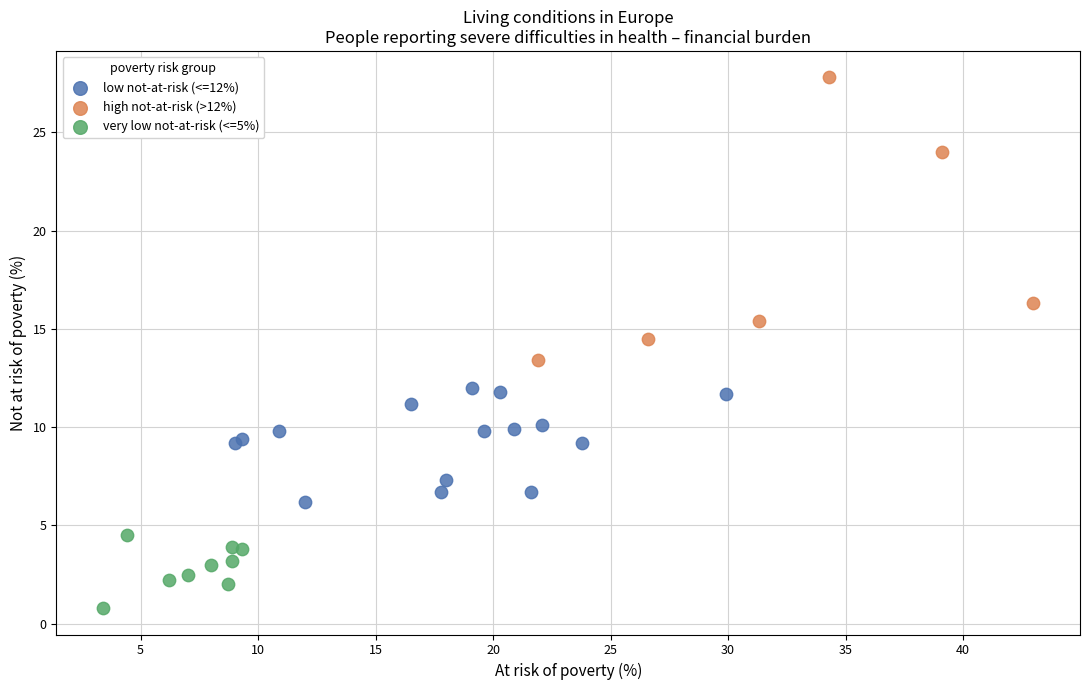

Which series has the largest Y range (max minus min)?

high not-at-risk (>12%)